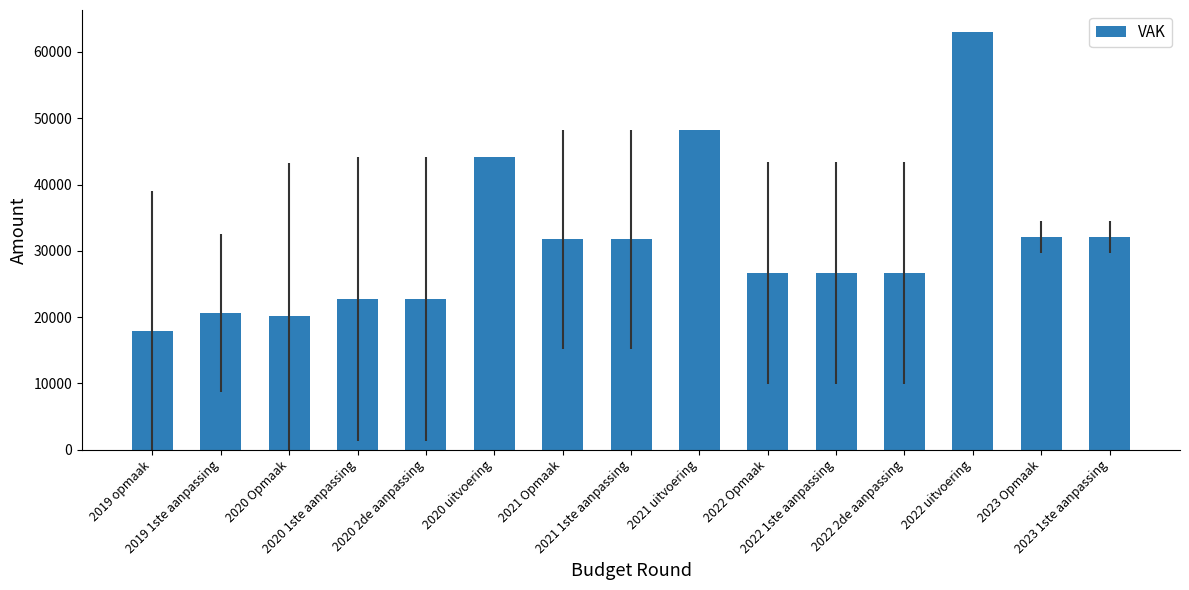

True or false: the data shows 53856 at 2021 Opmaak.

False